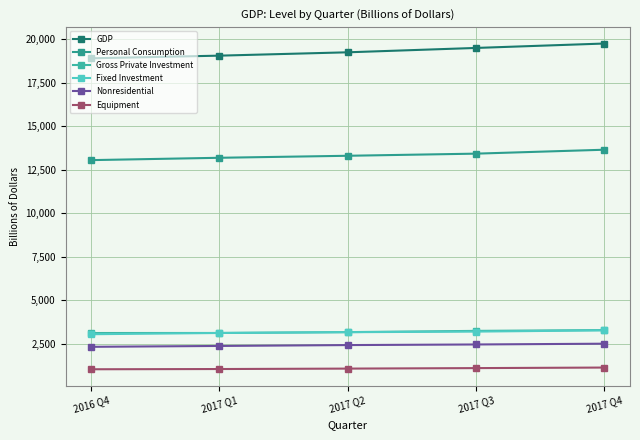

True or false: Personal Consumption and Nonresidential intersect in this chart.

False